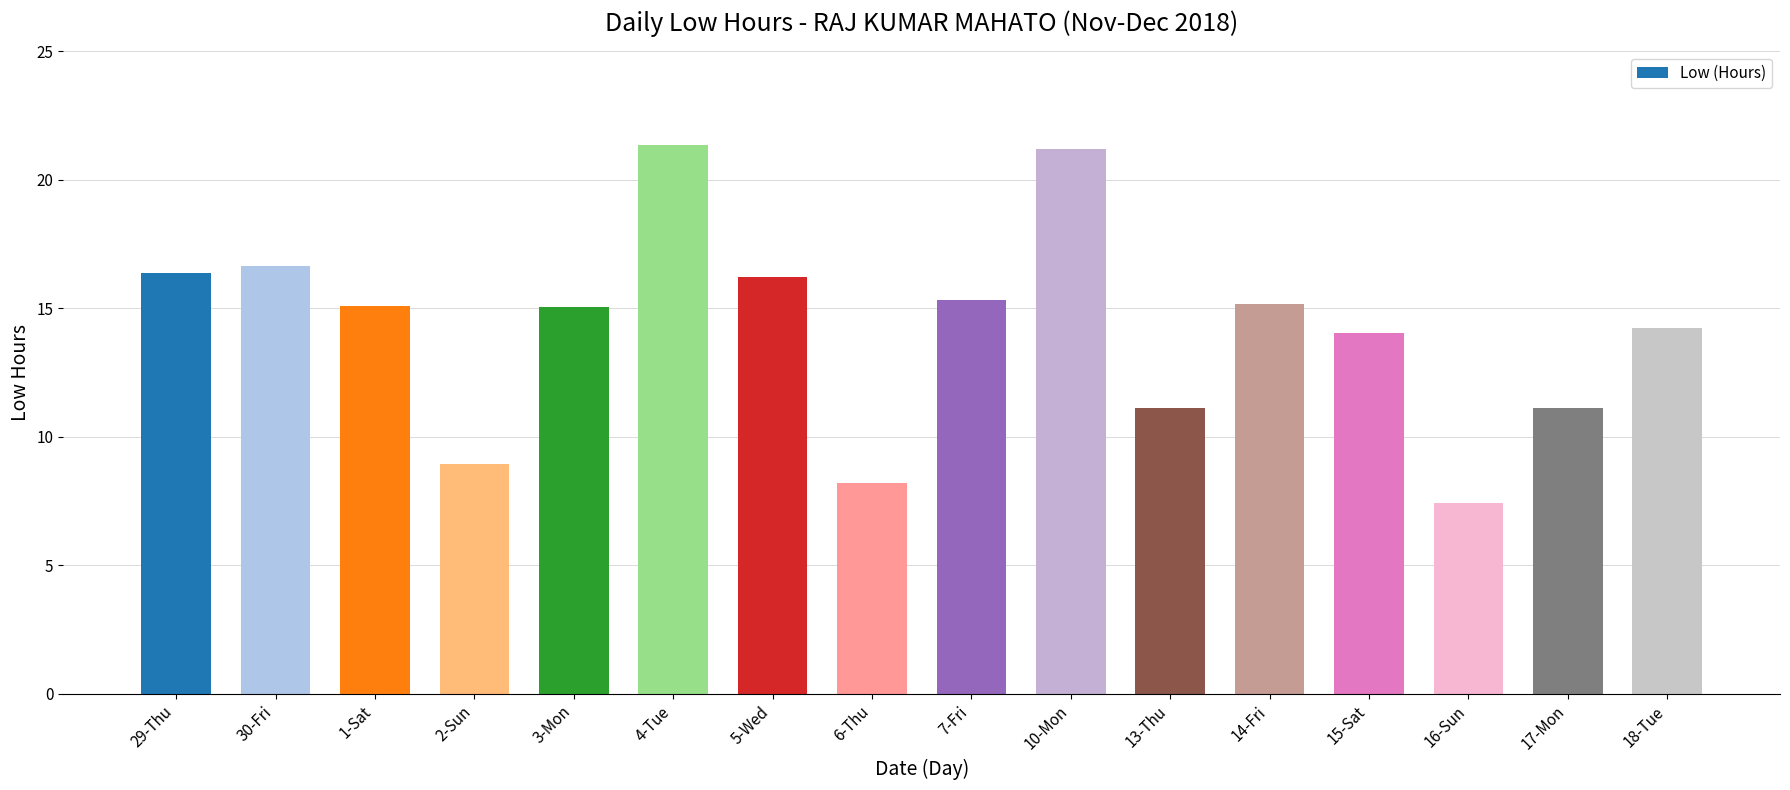

Which has a higher value, 4-Tue or 6-Thu?

4-Tue